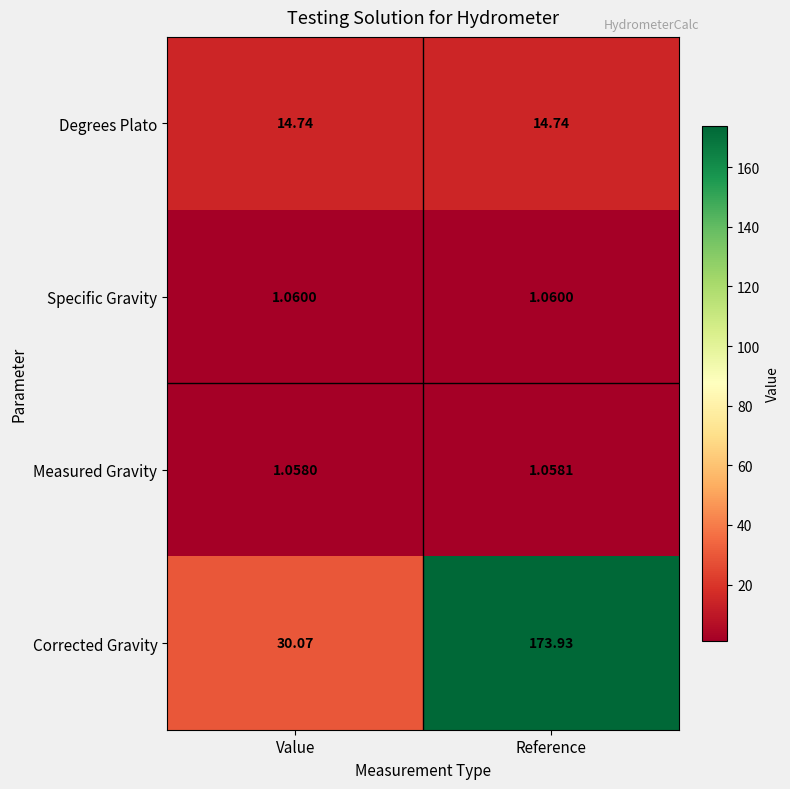

Which category has the lowest value across all series?

Value